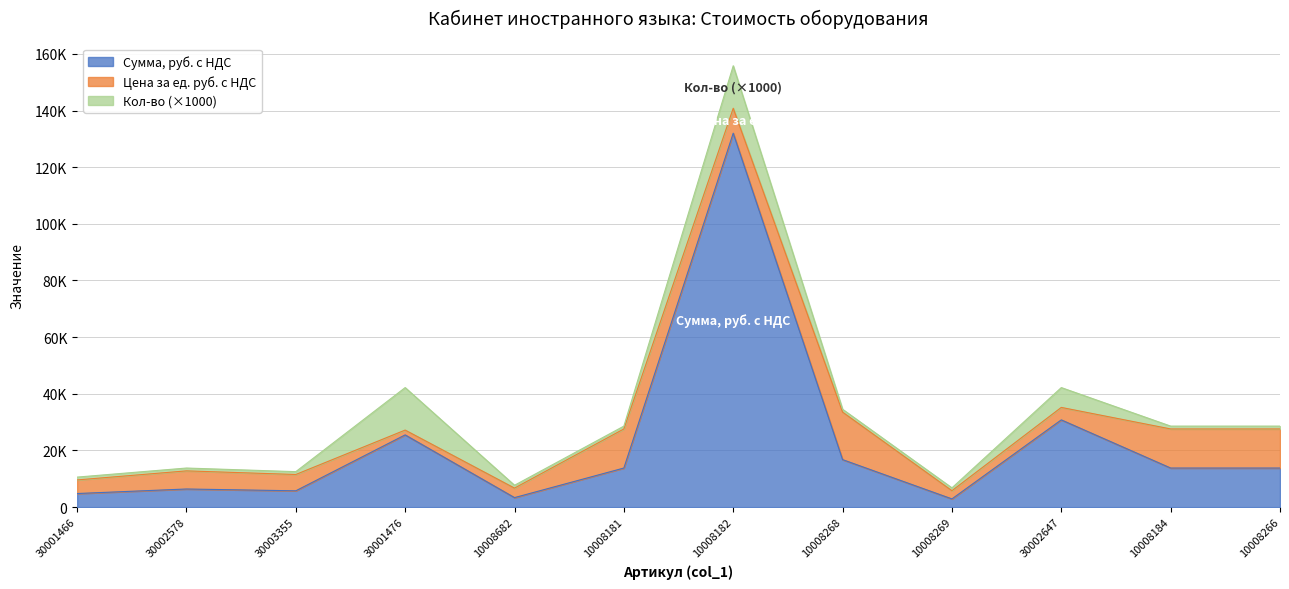

The value of Сумма, руб. с НДС at 30001466 is 4800. True or false?

True